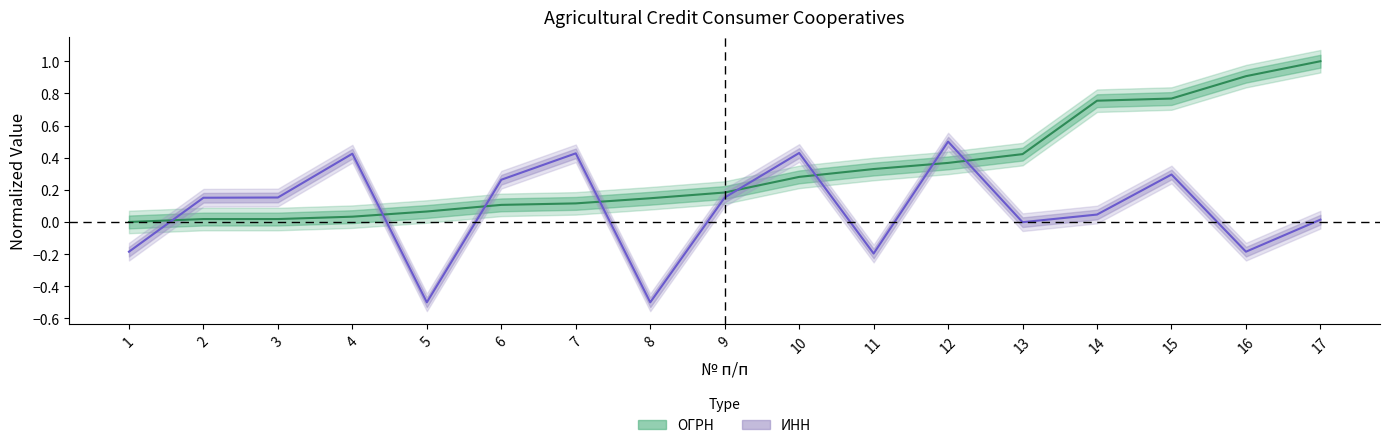

True or false: ОГРН has a value of 0.1 at 12.

False